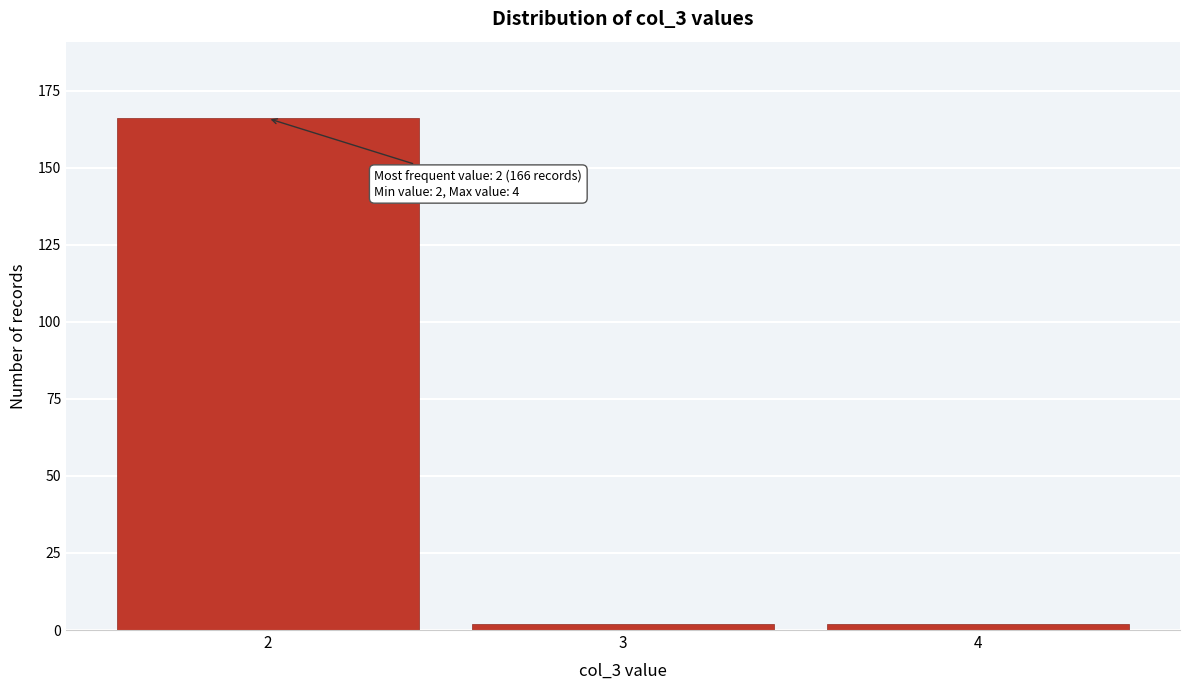

Reading right to left, list all the values displayed in this chart.

4=2	3=2	2=166